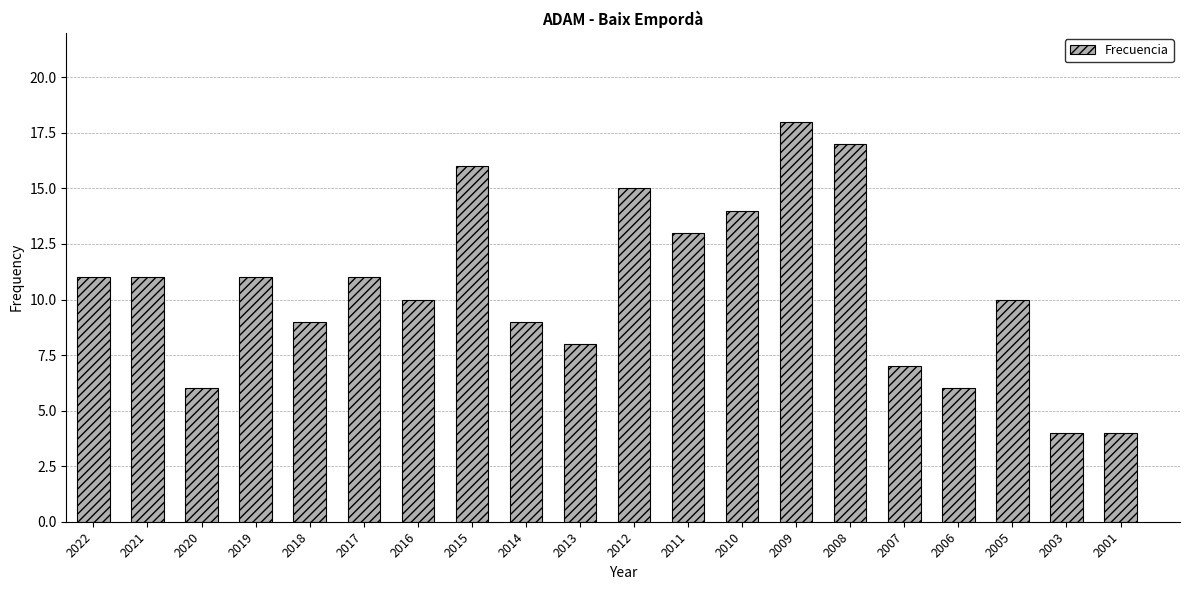

Reading left to right, transcribe all the data shown in this chart.

11	11	6	11	9	11	10	16	9	8	15	13	14	18	17	7	6	10	4	4